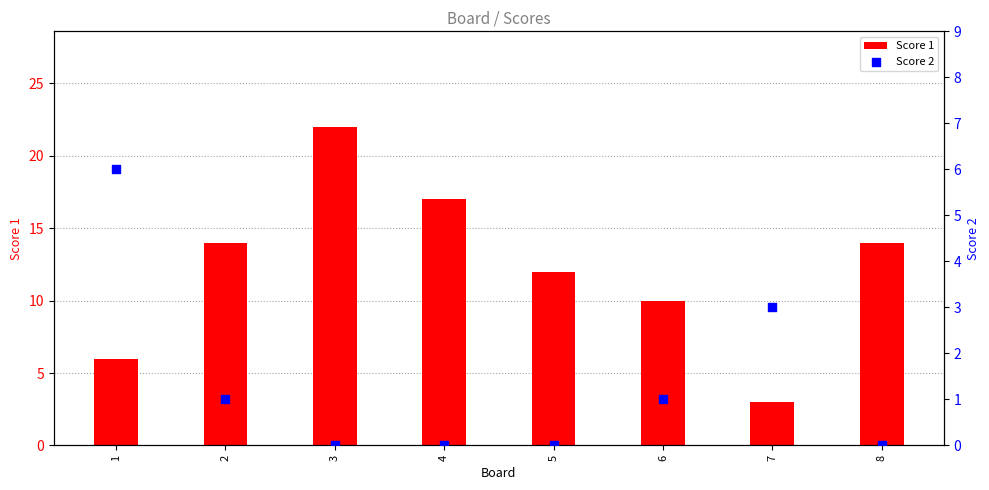

What are all the series names shown in the legend?

Score 1, Score 2